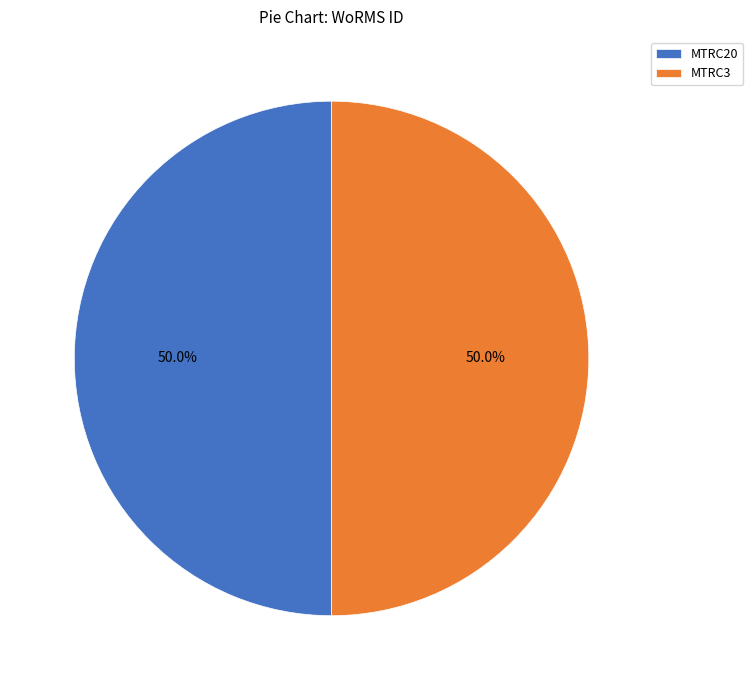

How much of the chart is everything except MTRC20?

50.0%